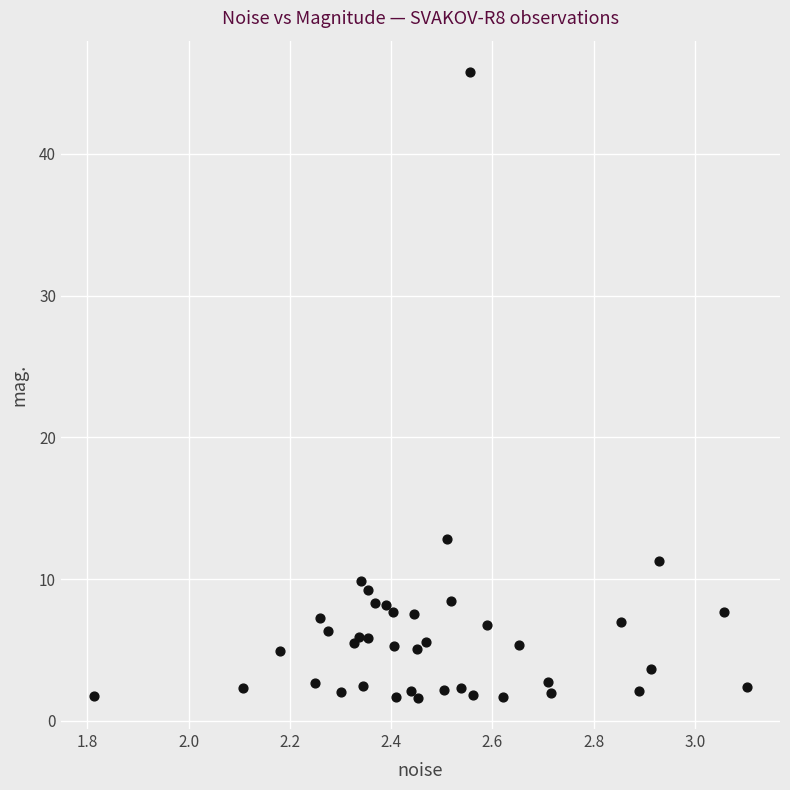

What Y value in the scatter plot is closest to 23?

12.9